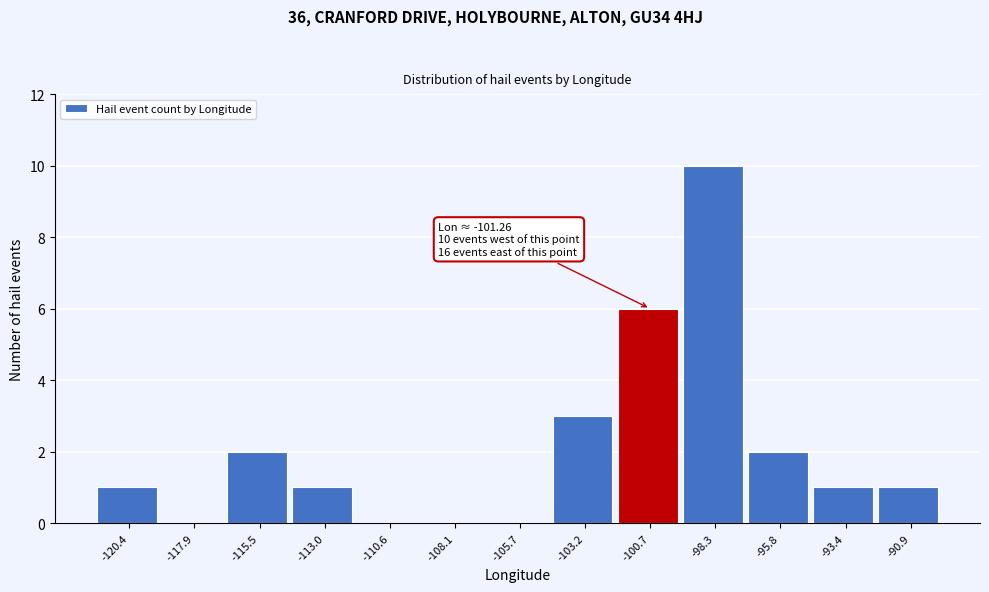

Over which range of the x-axis is the bar tallest?

-99.5 to -97.0